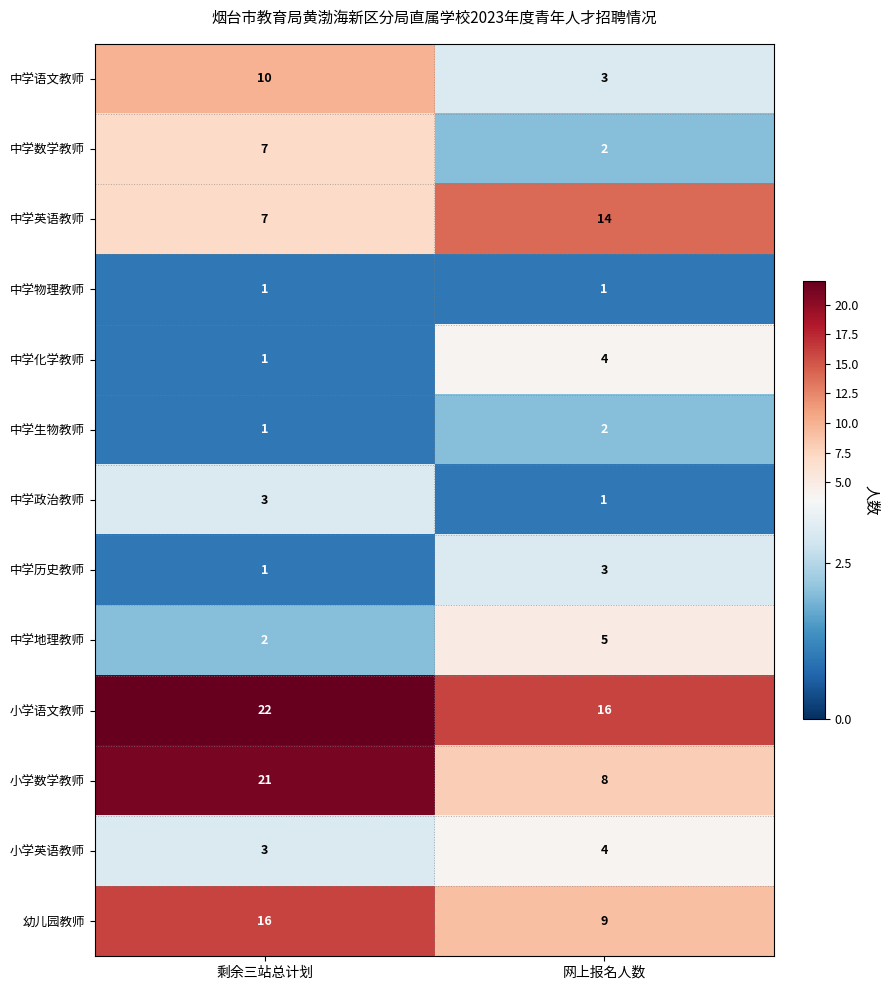

Reading right to left, extract all data points from this chart.

中学语文教师: 3	10
中学数学教师: 2	7
中学英语教师: 14	7
中学物理教师: 1	1
中学化学教师: 4	1
中学生物教师: 2	1
中学政治教师: 1	3
中学历史教师: 3	1
中学地理教师: 5	2
小学语文教师: 16	22
小学数学教师: 8	21
小学英语教师: 4	3
幼儿园教师: 9	16